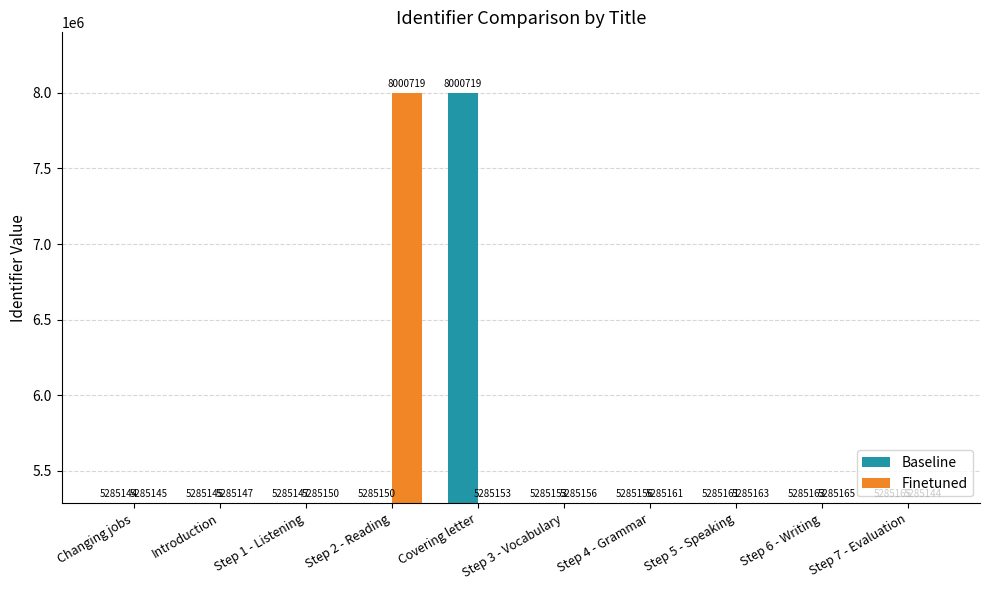

Rank the series at Step 7 - Evaluation from lowest to highest value.

Finetuned, Baseline